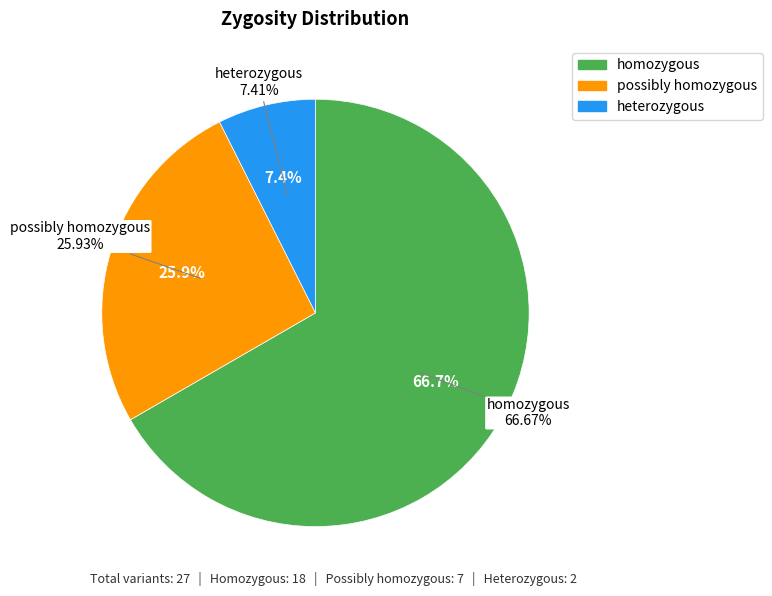

Between homozygous and possibly homozygous, which is larger?

homozygous